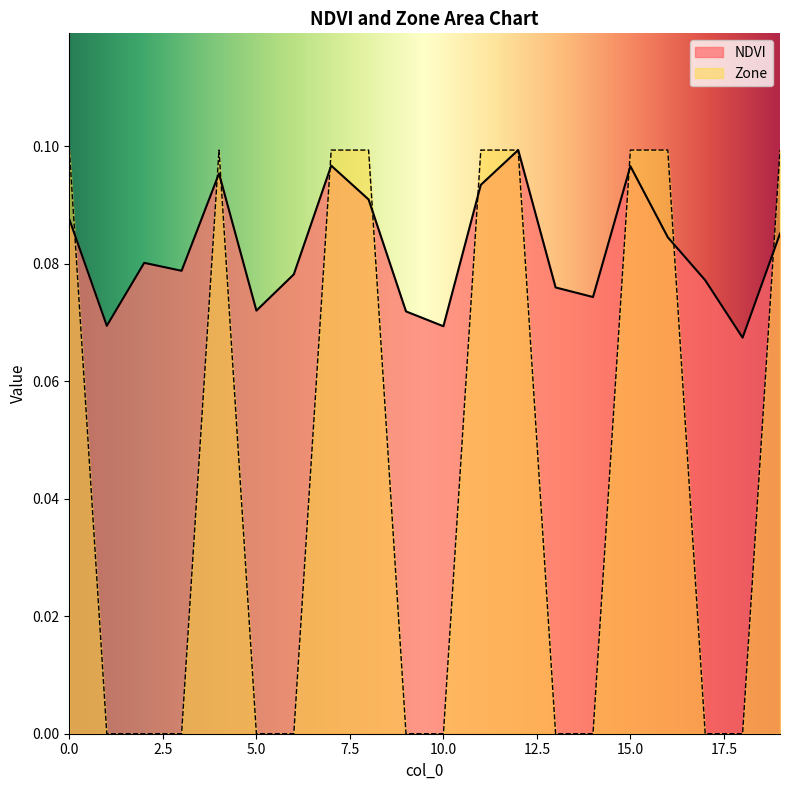

Rank the series at 10 from lowest to highest value.

Zone, NDVI